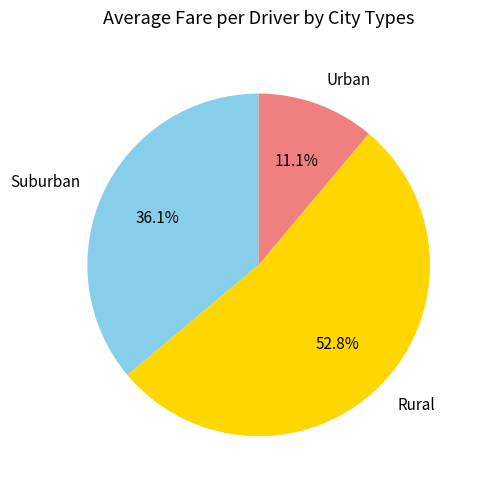

Which category accounts for the majority?

Rural